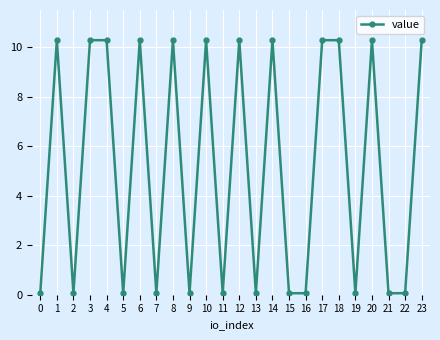

Is this an area chart (filled region under the line)?

No